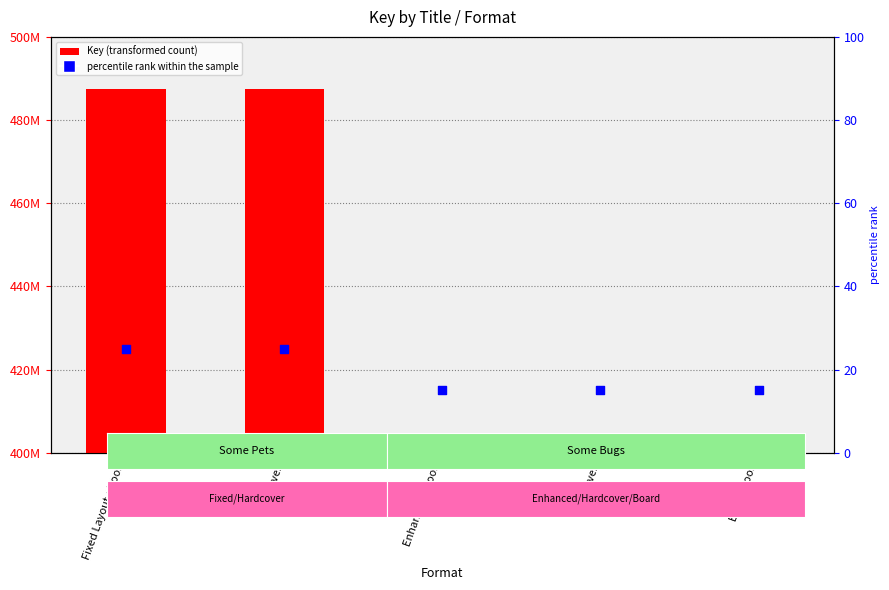

What are all the series names shown in the legend?

Key, percentile rank within the sample